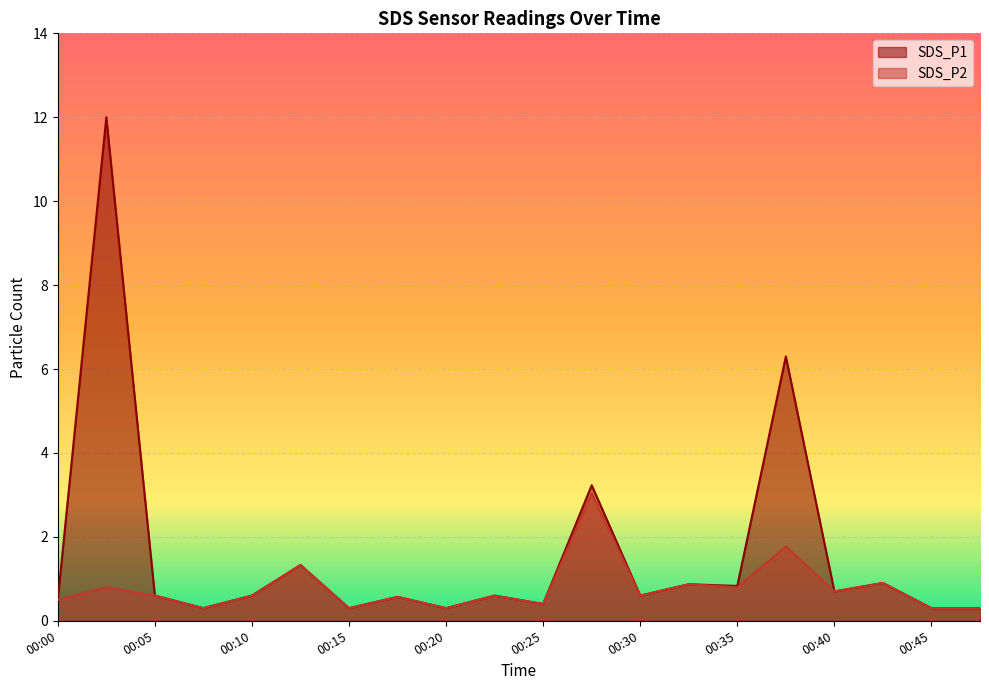

How many interior local peaks does the SDS_P2 series have?

8